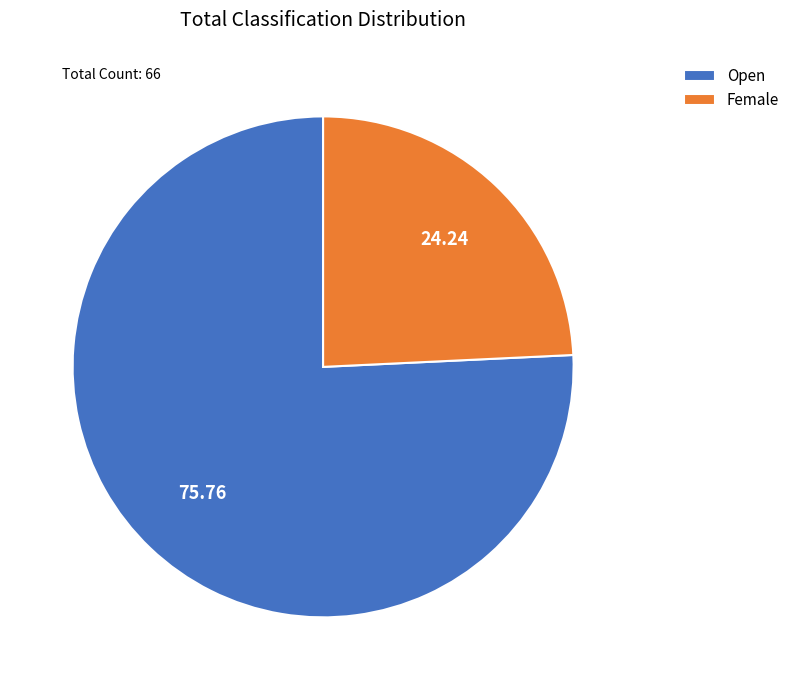

How many slices are in this pie chart?

2